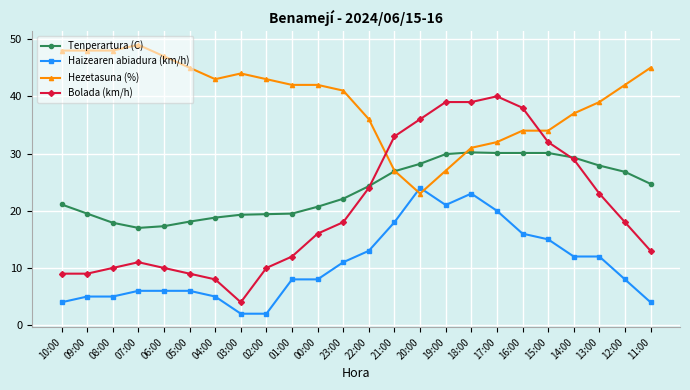

What is the highest value of the Bolada (km/h) series?

40.0